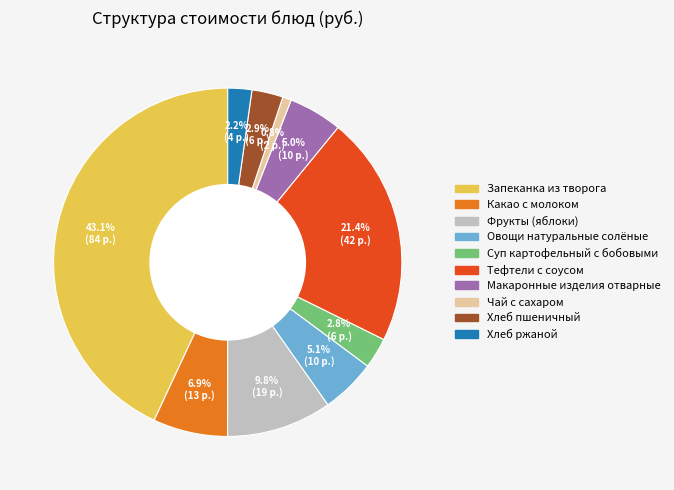

What is the ratio of the value at Овощи натуральные солёные to the value at Макаронные изделия отварные?

1.0